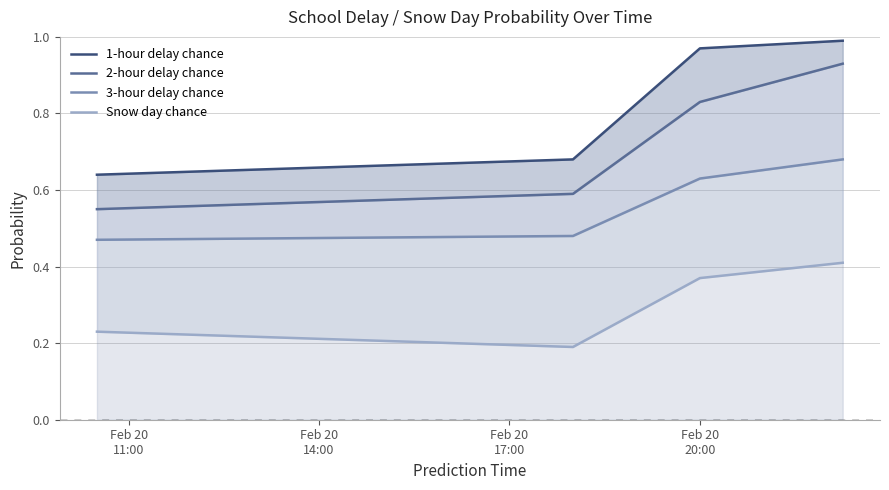

At which category is the sum across all series the highest?

Feb 20
20:00